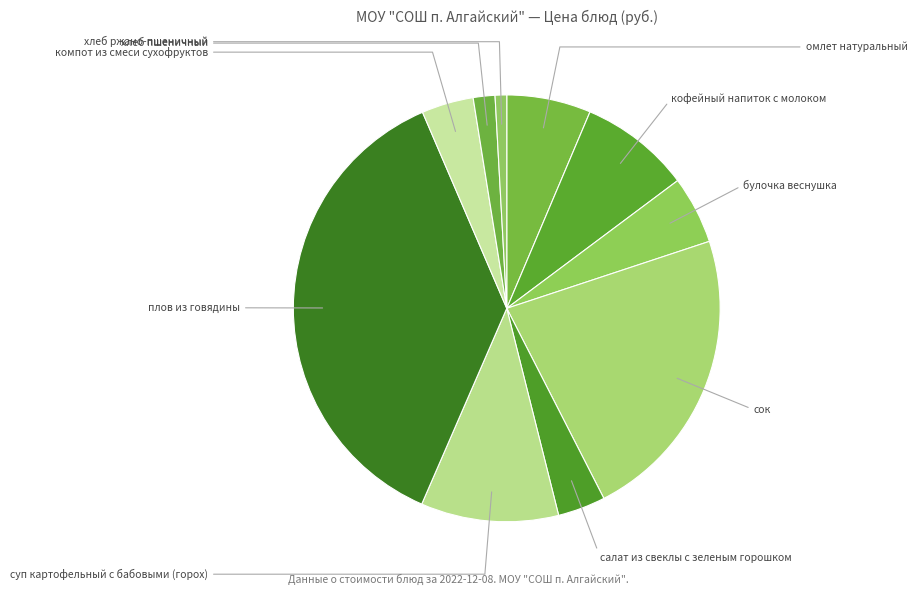

What is the largest slice in the pie chart?

плов из говядины